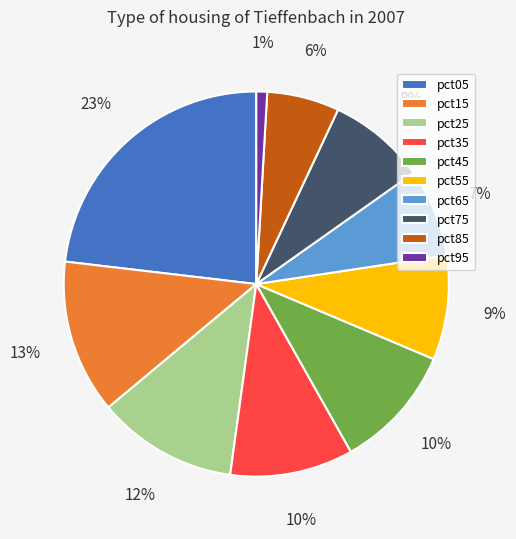

To the nearest percent, what is the difference between the pct55 and pct05 slice percentages?

14%